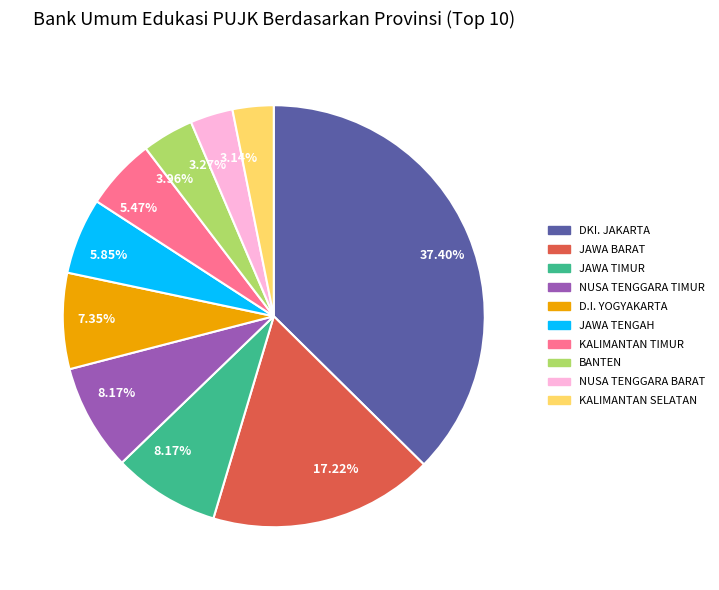

Is there a majority slice in this chart?

No